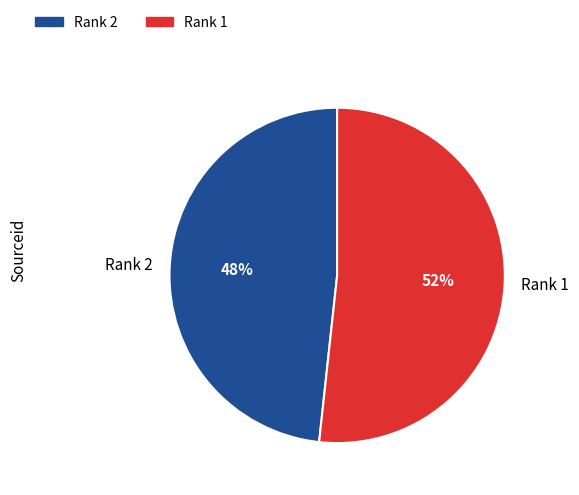

Which slice represents more than half of the pie?

Rank 1